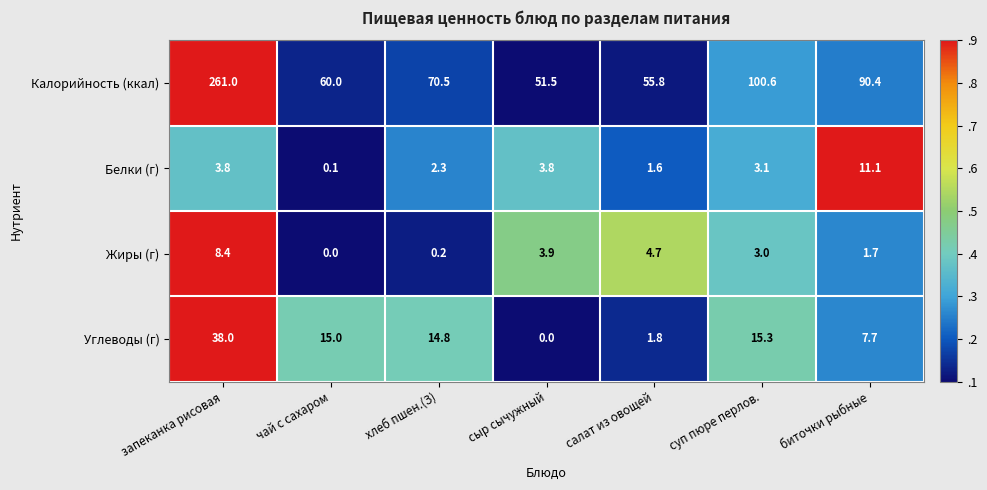

Which series has the largest range (max minus min)?

Калорийность (ккал)